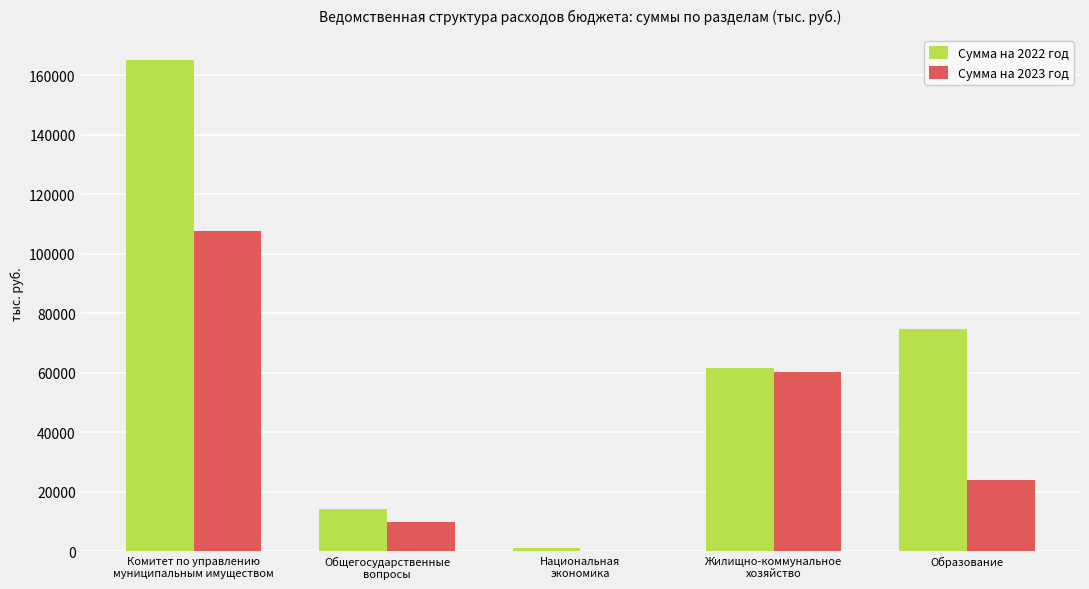

How many categories are shown in the chart?

5